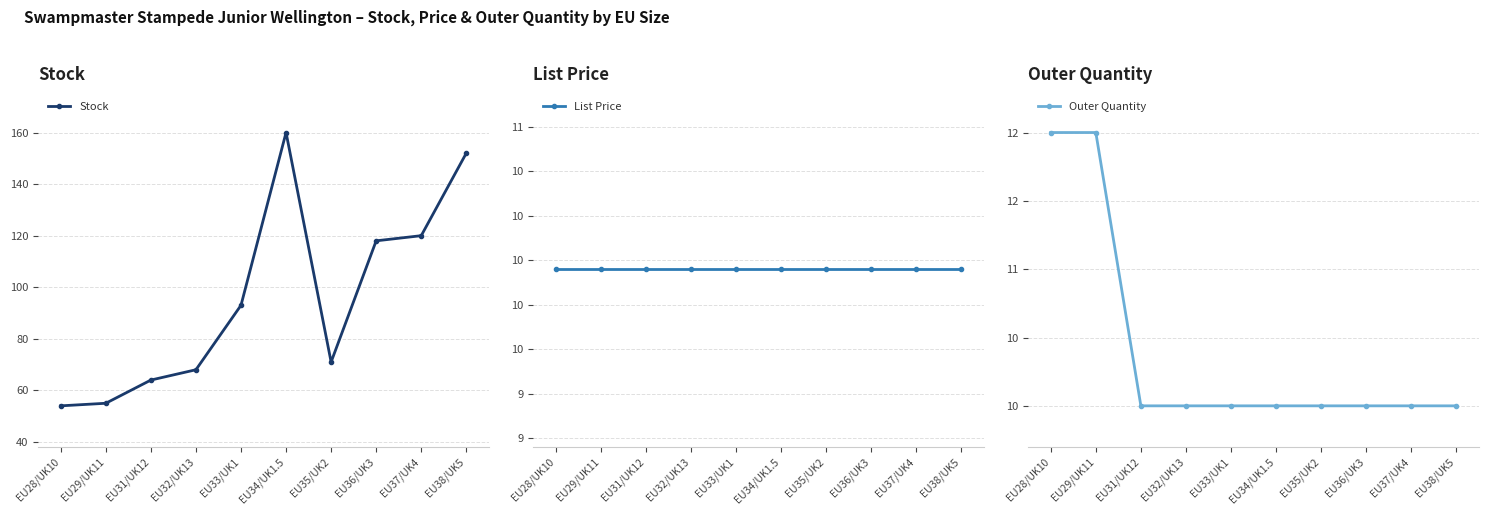

What are all the series names shown in the legend?

Stock, List Price, Outer Quantity